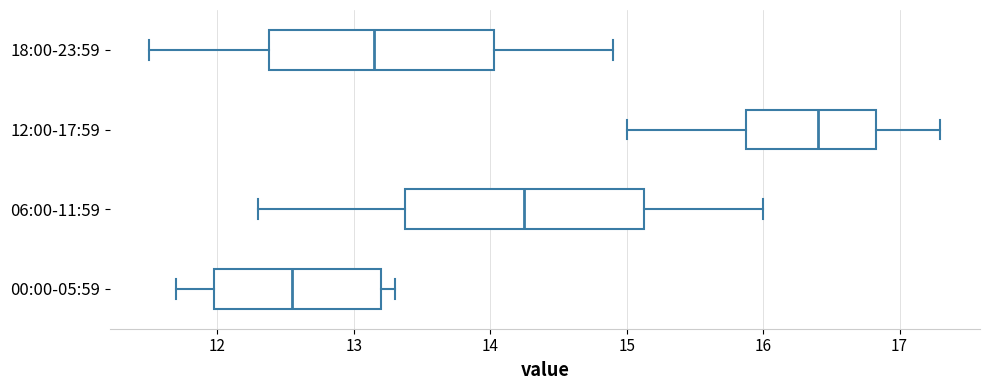

Reading bottom to top, transcribe this box plot: for each box, give where its median line is, the range the box spans, and where its two whiskers end, as read against the x-axis. The values are not printed on the chart, so give them approximately, as read against the axis.

00:00-05:59: median 12.6, box 12.0 to 13.2, whiskers 11.7 to 13.3
06:00-11:59: median 14.3, box 13.4 to 15.1, whiskers 12.3 to 16.0
12:00-17:59: median 16.4, box 15.9 to 16.8, whiskers 15.0 to 17.3
18:00-23:59: median 13.2, box 12.4 to 14.0, whiskers 11.5 to 14.9